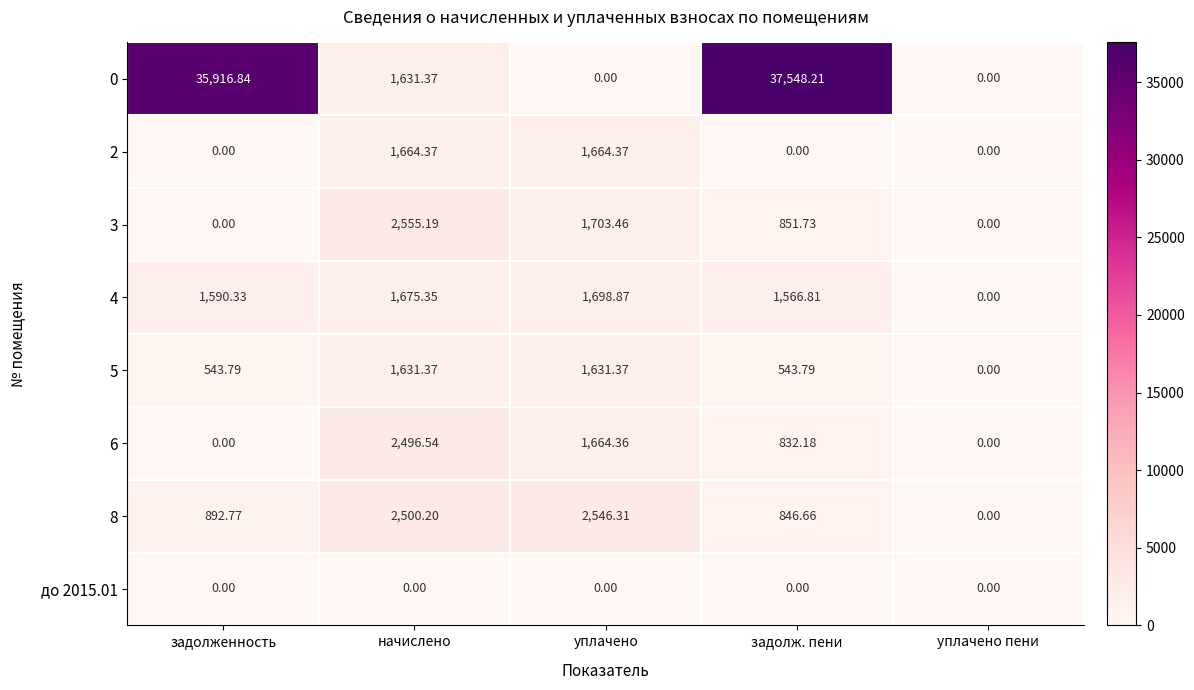

At which label does 4 first exceed 1590?

задолженность